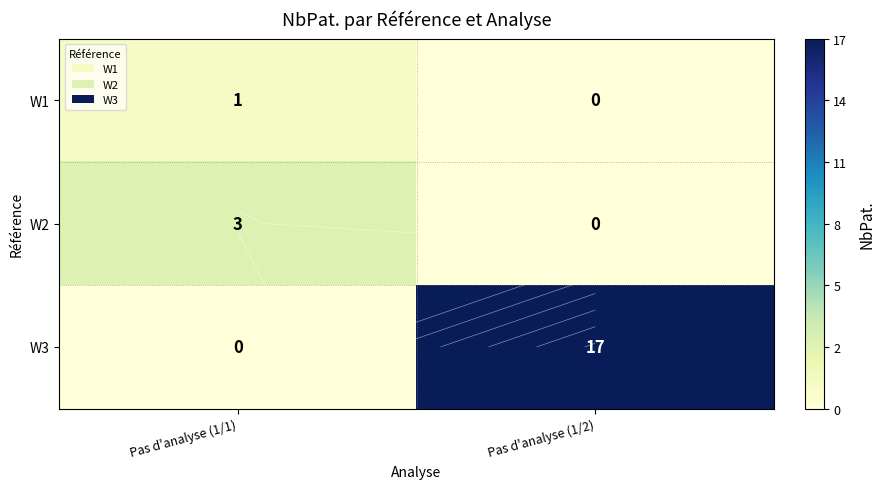

Between Pas d'analyse (1/1) and Pas d'analyse (1/2), which series saw the biggest shift?

W3